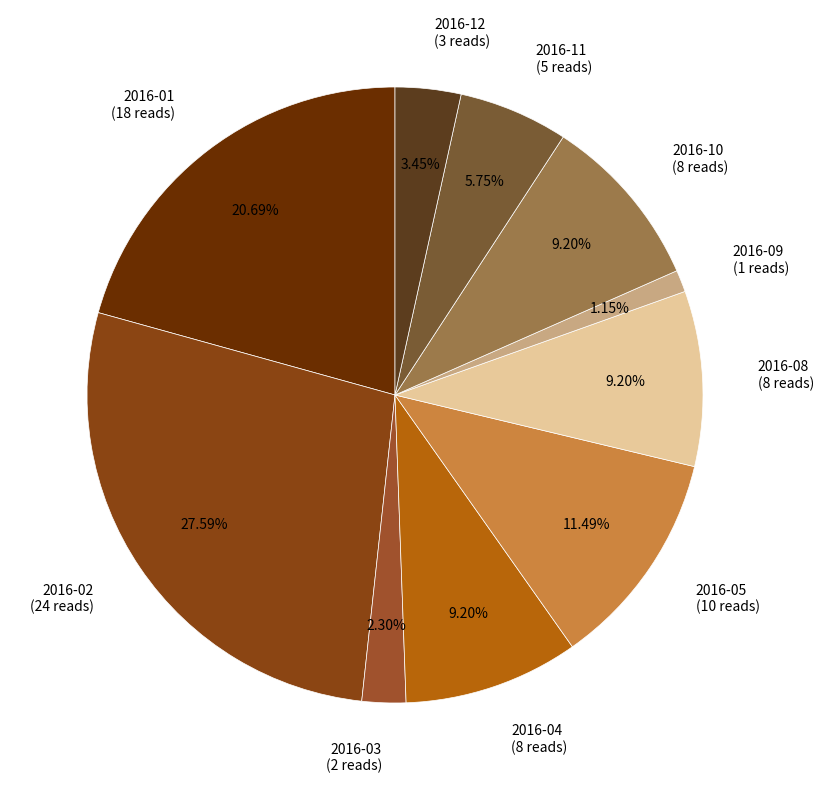

Does any single category account for the majority?

No